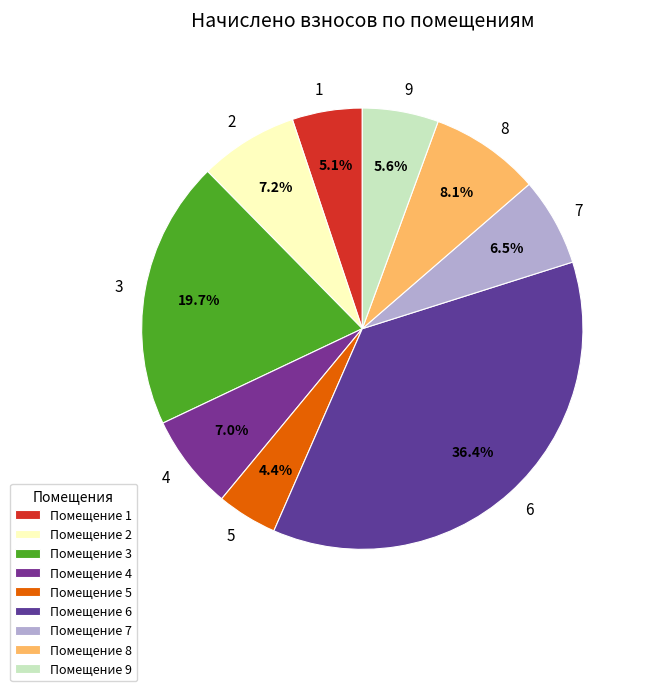

Between 7 and 6, which is larger?

6